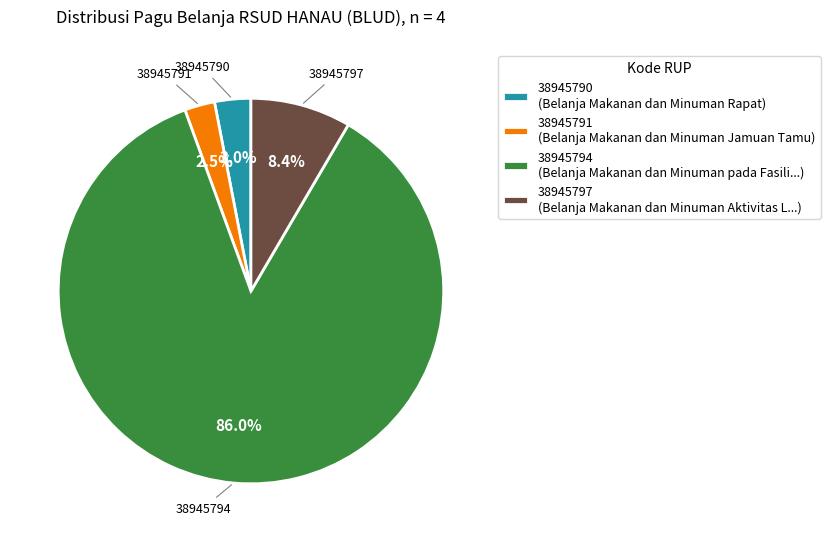

Does 38945794 represent more than half of the total?

Yes